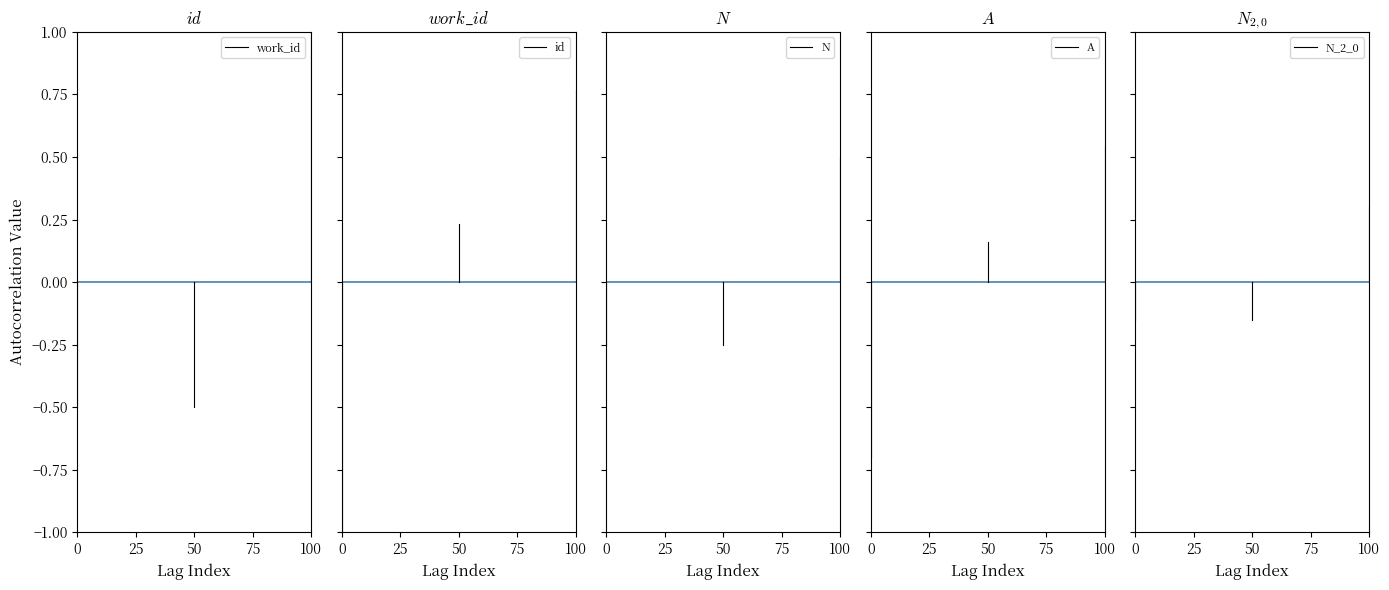

Which series has the largest range (max minus min)?

id